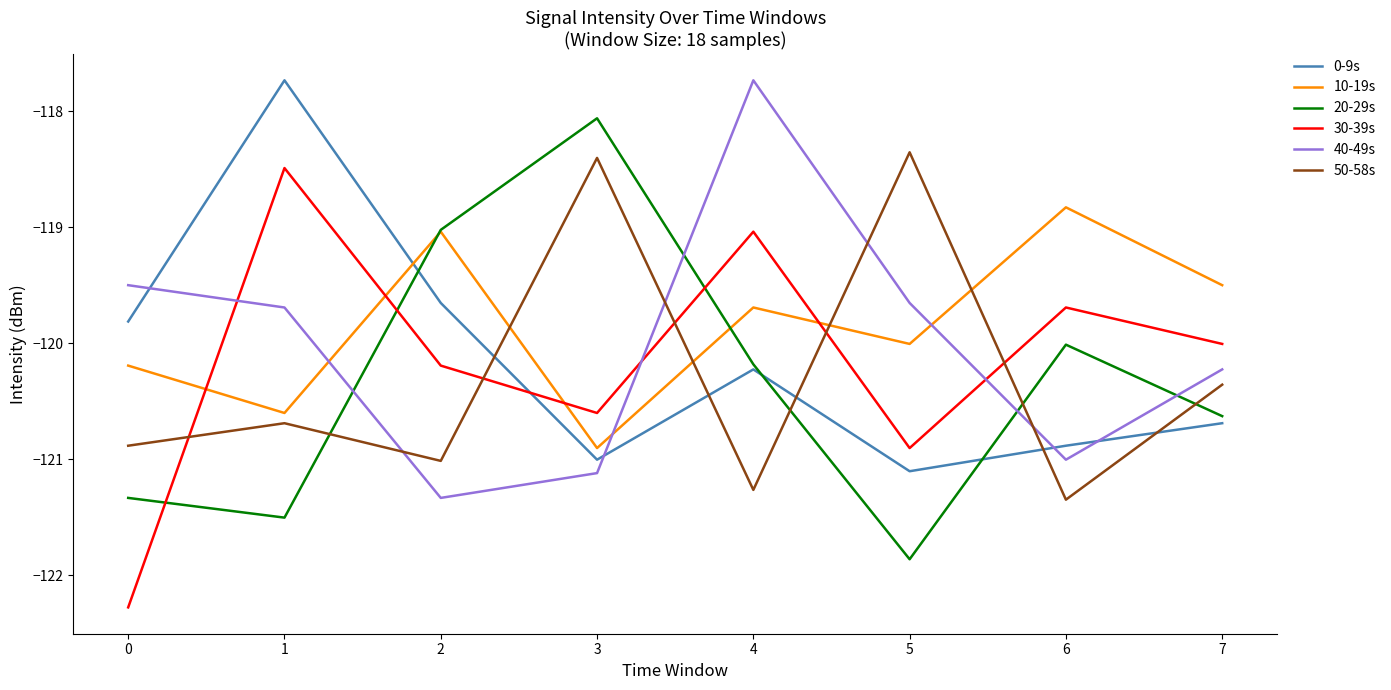

How many intersections are there between 0-9s and 20-29s?

3